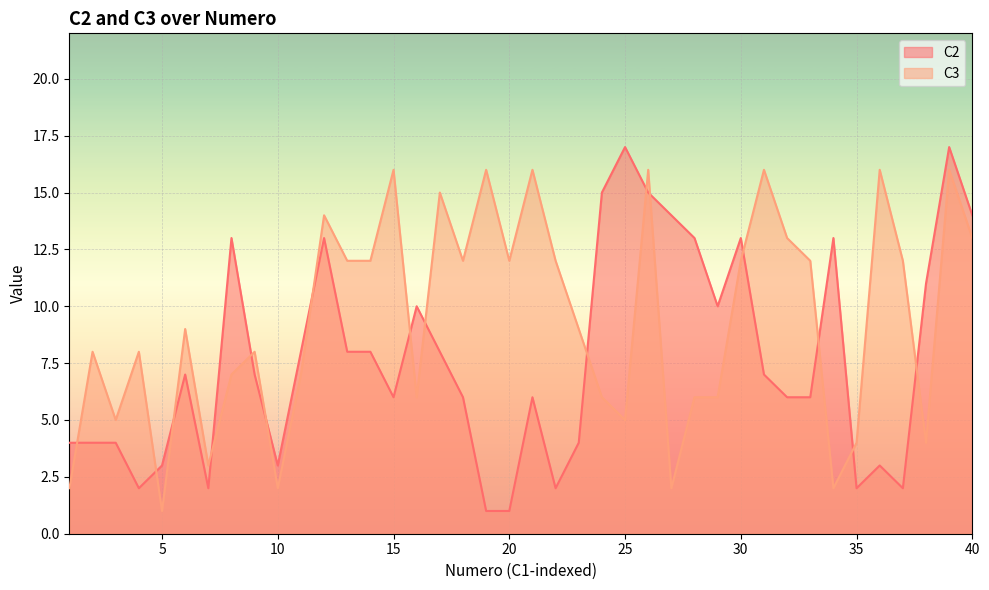

What is the difference between the C2 values at 40 and 4?

12